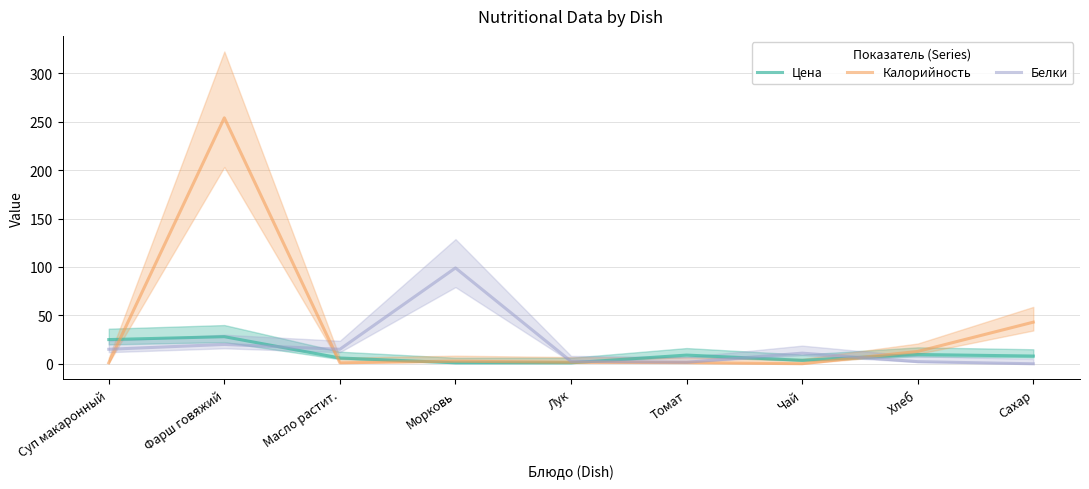

Reading left to right, transcribe all the data shown in this chart.

Цена: Суп макаронный=25.0	Фарш говяжий=28.0	Масло растит.=6.0	Морковь=1.0	Лук=1.0	Томат=9.0	Чай=3.6	Хлеб=9.6	Сахар=8.0
Калорийность: Суп макаронный=1.0	Фарш говяжий=254.0	Масло растит.=1.0	Морковь=2.7	Лук=1.5	Томат=1.2	Чай=0.1	Хлеб=12.8	Сахар=43.0
Белки: Суп макаронный=15.0	Фарш говяжий=20.0	Масло растит.=15.0	Морковь=99.0	Лук=2.5	Томат=1.6	Чай=11.0	Хлеб=2.2	Сахар=0.0